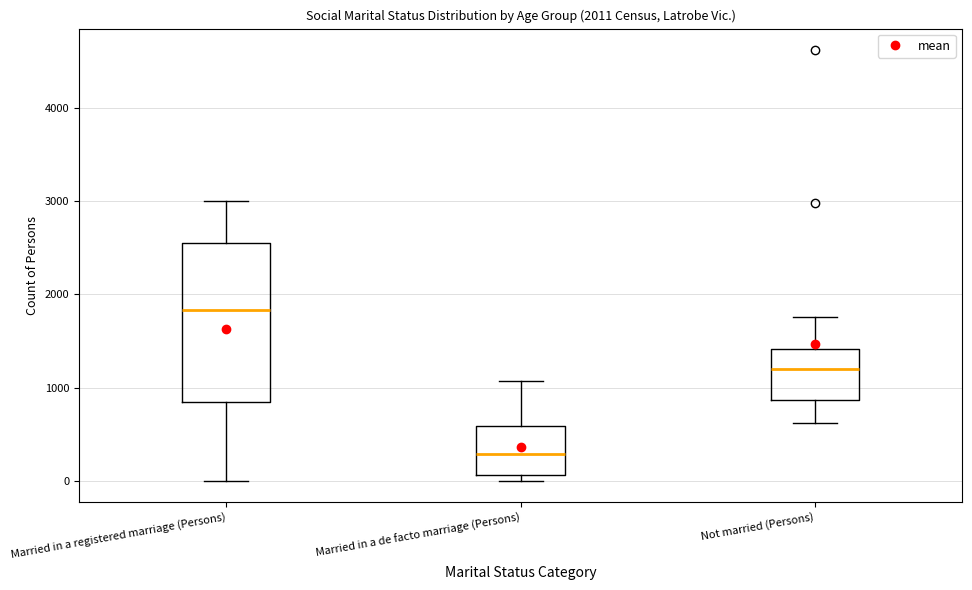

Which box's median line is the highest?

Married in a registered marriage (Persons)